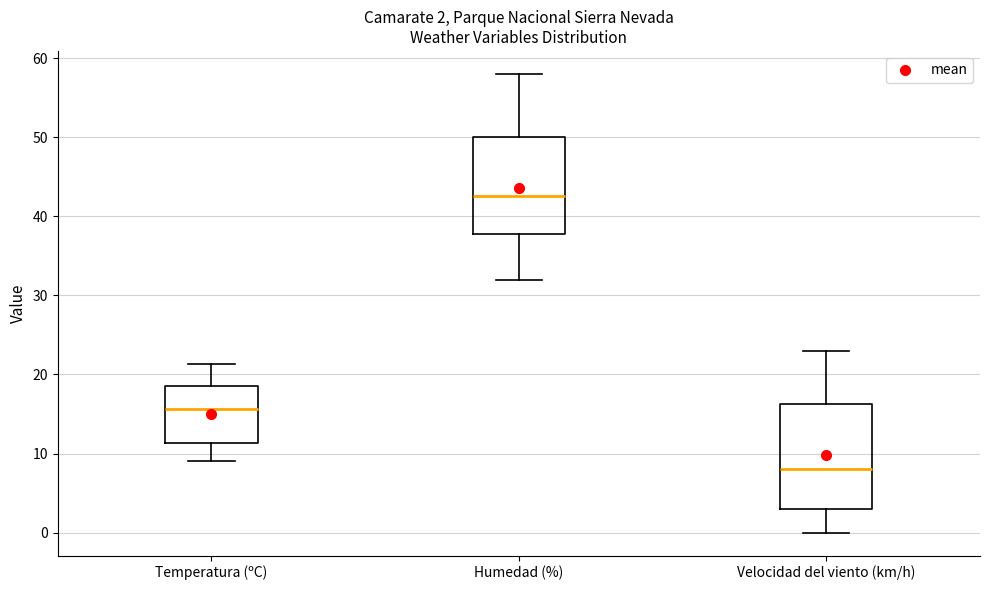

Which box has the lowest median line?

Velocidad del viento (km/h)